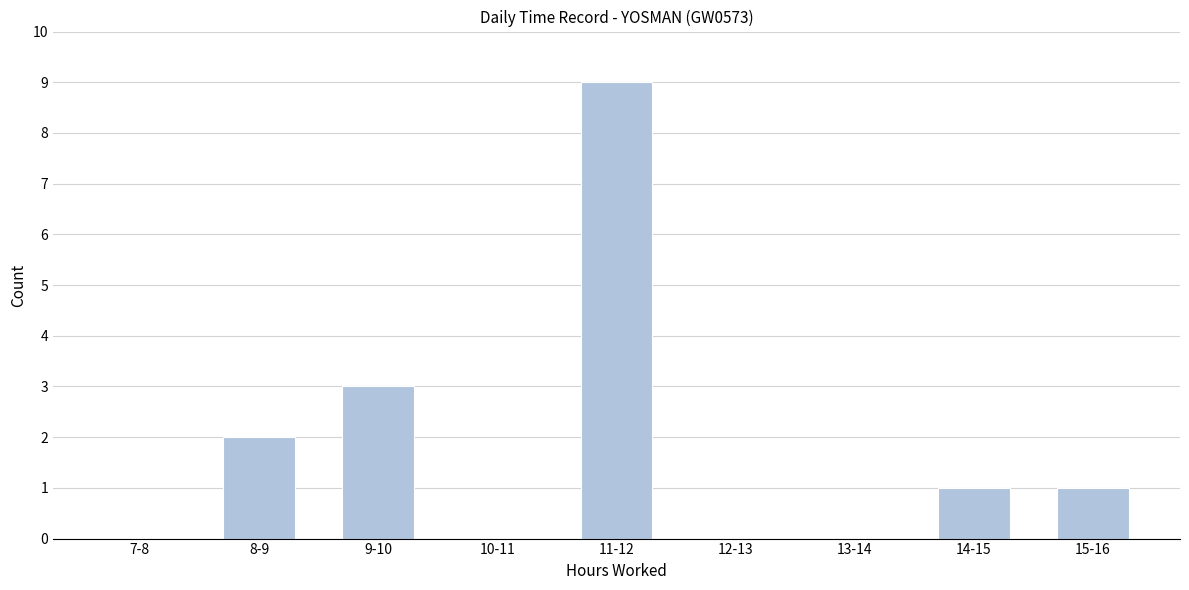

Reading left to right, transcribe all the data shown in this chart.

7-8=0	8-9=2	9-10=3	10-11=0	11-12=9	12-13=0	13-14=0	14-15=1	15-16=1